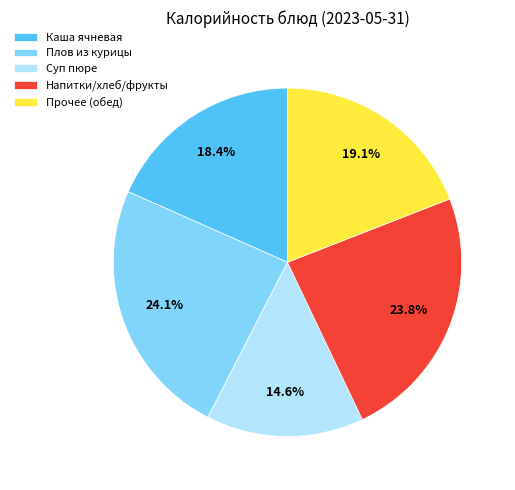

Which category has the smallest portion of the pie?

Суп пюре